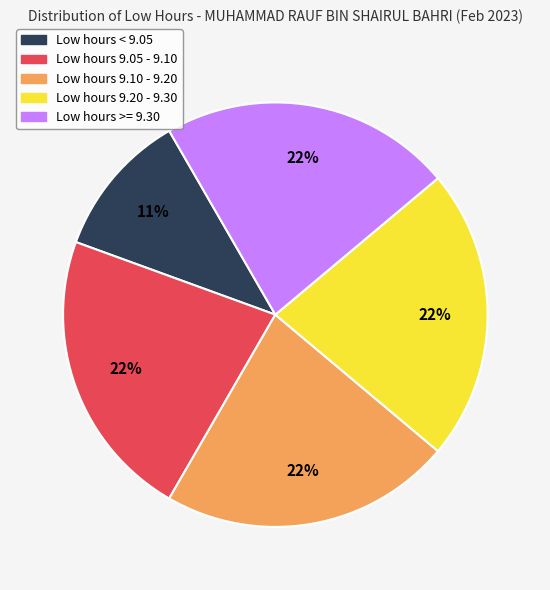

To the nearest percent, what is the difference between the largest and smallest slice percentages?

11%